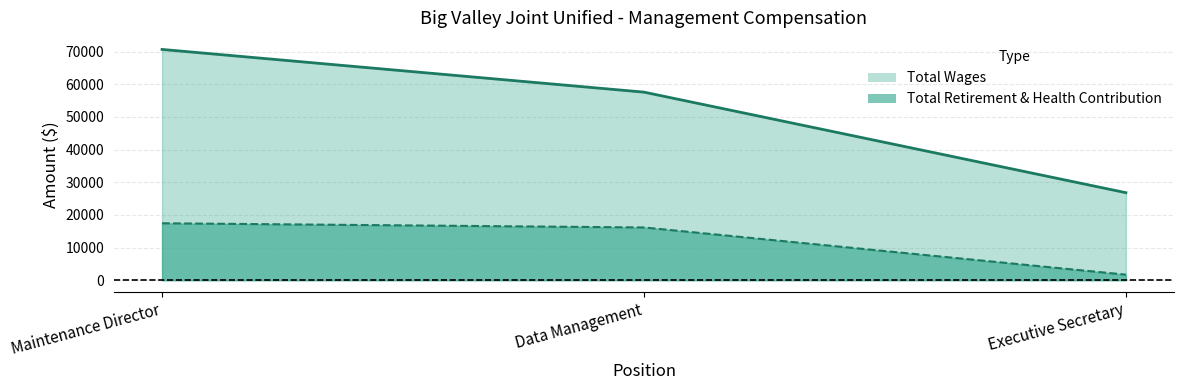

Which has a higher value, Executive Secretary or Data Management?

Data Management